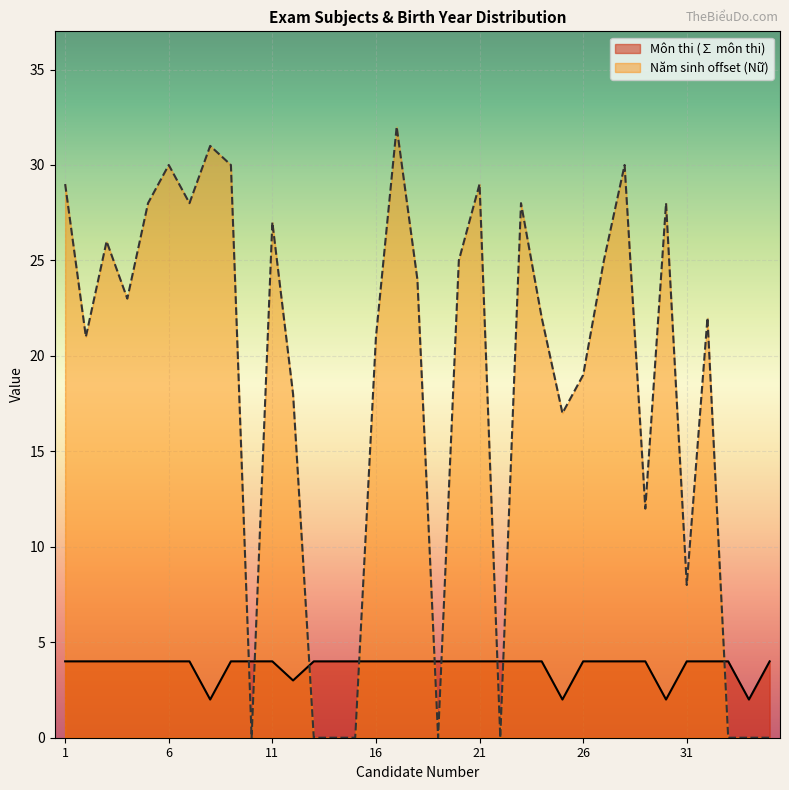

How many data points does each series have?

35